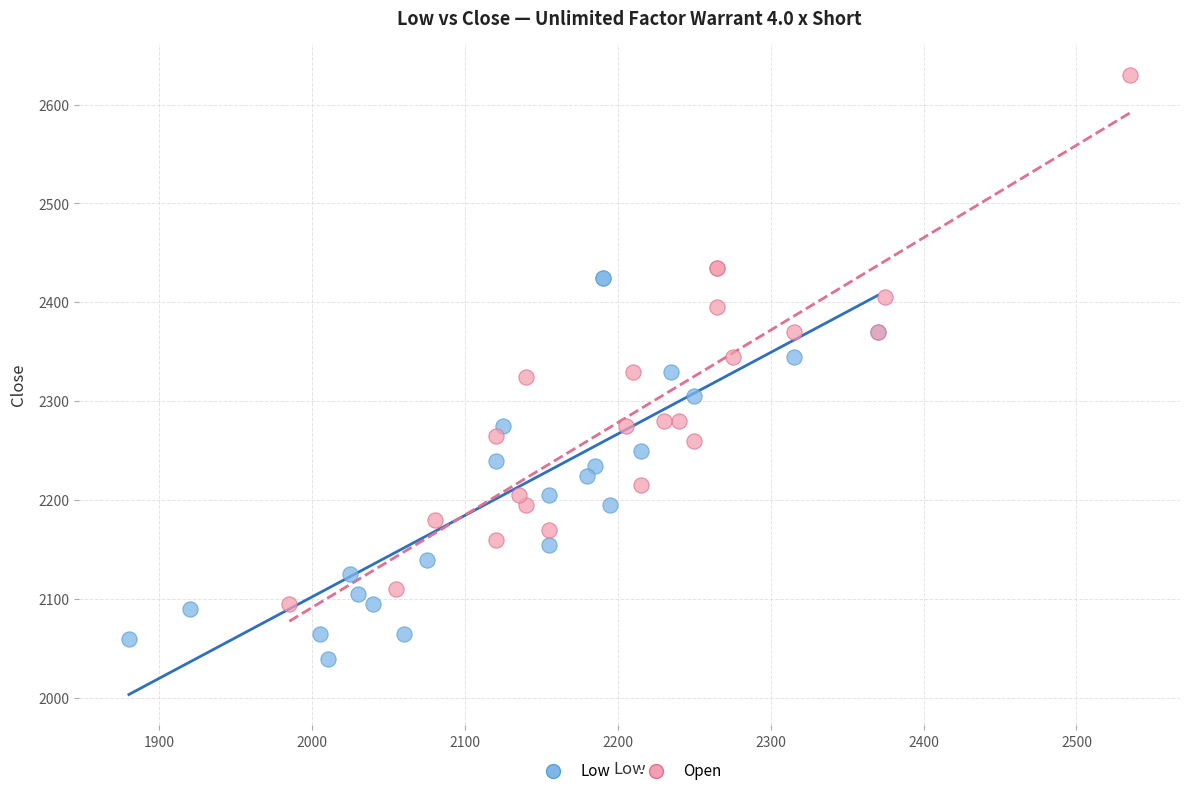

Which series contains the lowest Y value?

Low